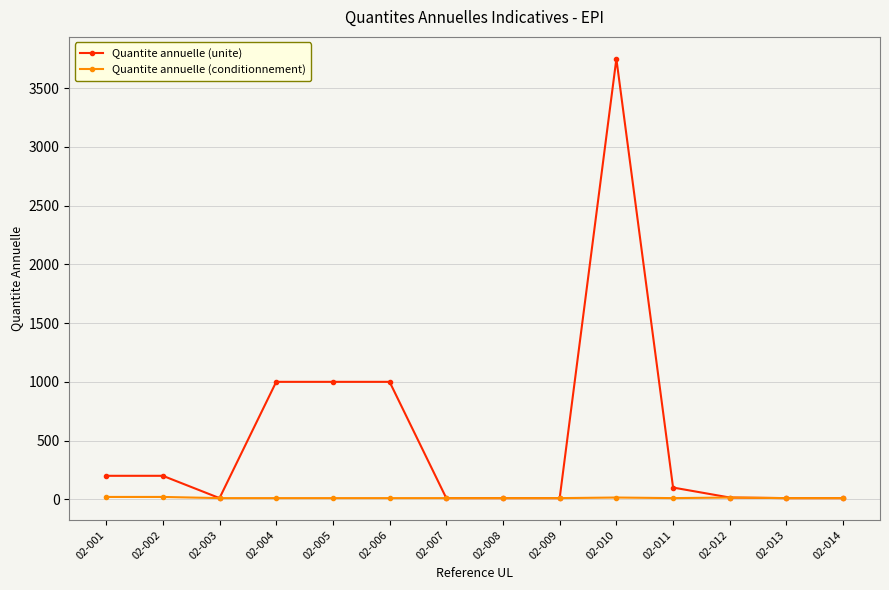

Which series has the widest spread of values?

Quantite annuelle (unite)